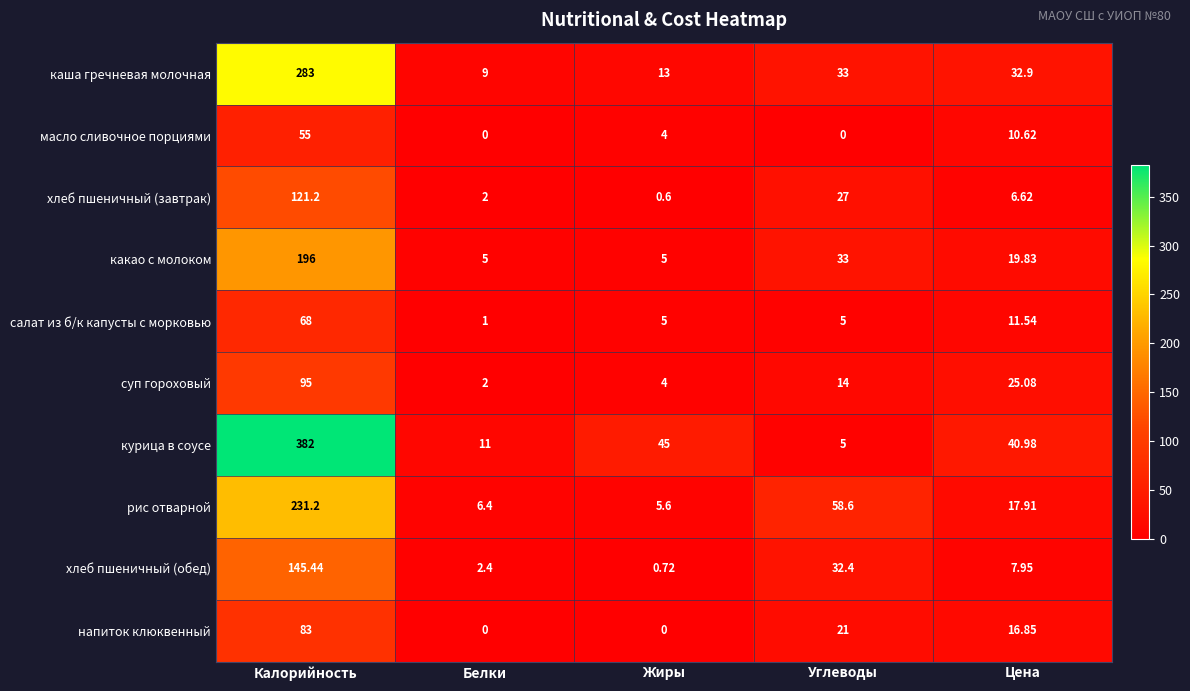

At which label does салат из б/к капусты с морковью first exceed 5?

Калорийность